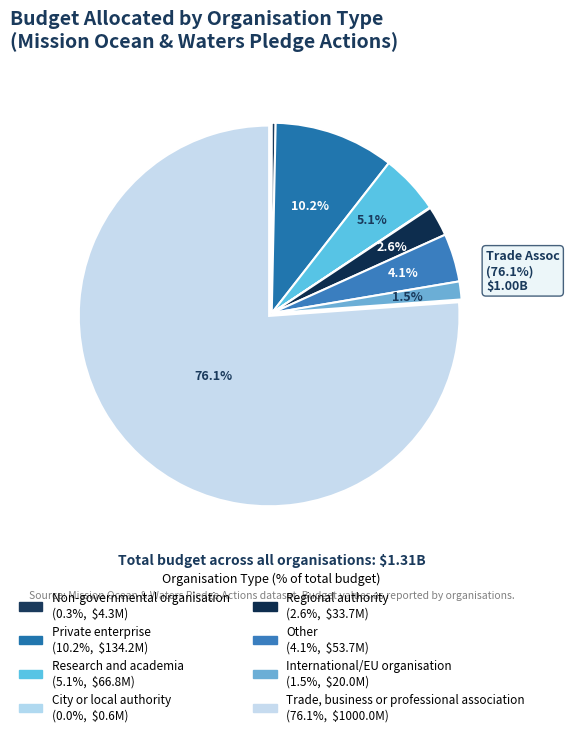

How many slices are in this pie chart?

8